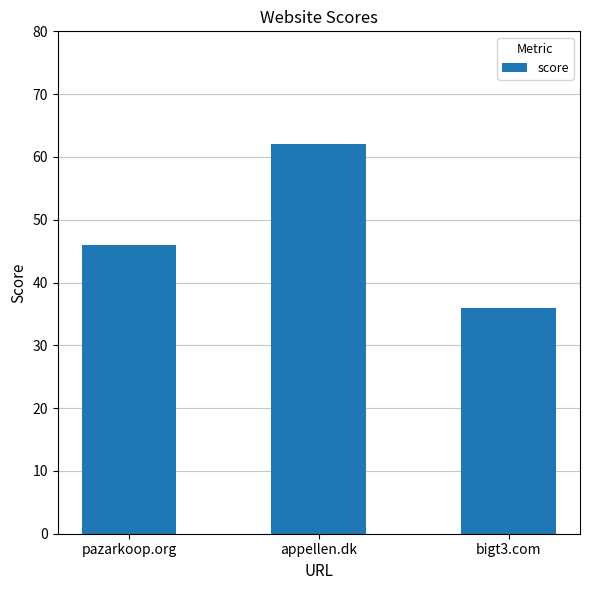

The chart shows a value of 20 at bigt3.com. True or false?

False